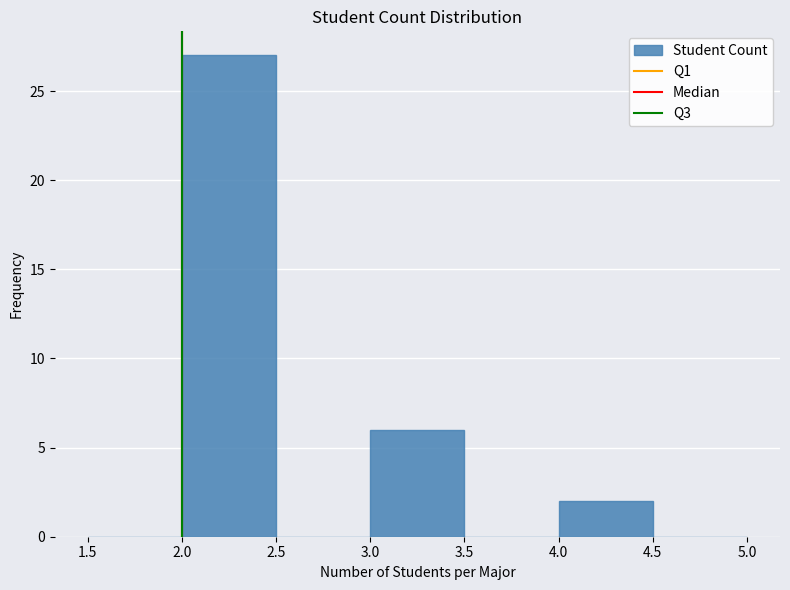

Reading left to right, transcribe this chart: for each bar, give the range it covers on the x-axis and its height. The values are not printed on the chart, so give them approximately, as read against the axis.

1.5 to 2.0: 0
2.0 to 2.5: 27
2.5 to 3.0: 0
3.0 to 3.5: 6
3.5 to 4.0: 0
4.0 to 4.5: 2
4.5 to 5.0: 0